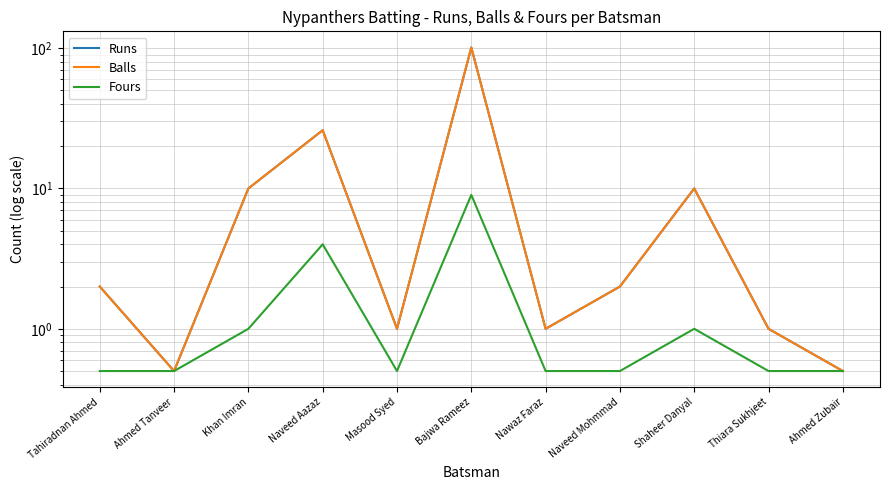

Where is the first local minimum for Runs?

Ahmed Tanveer